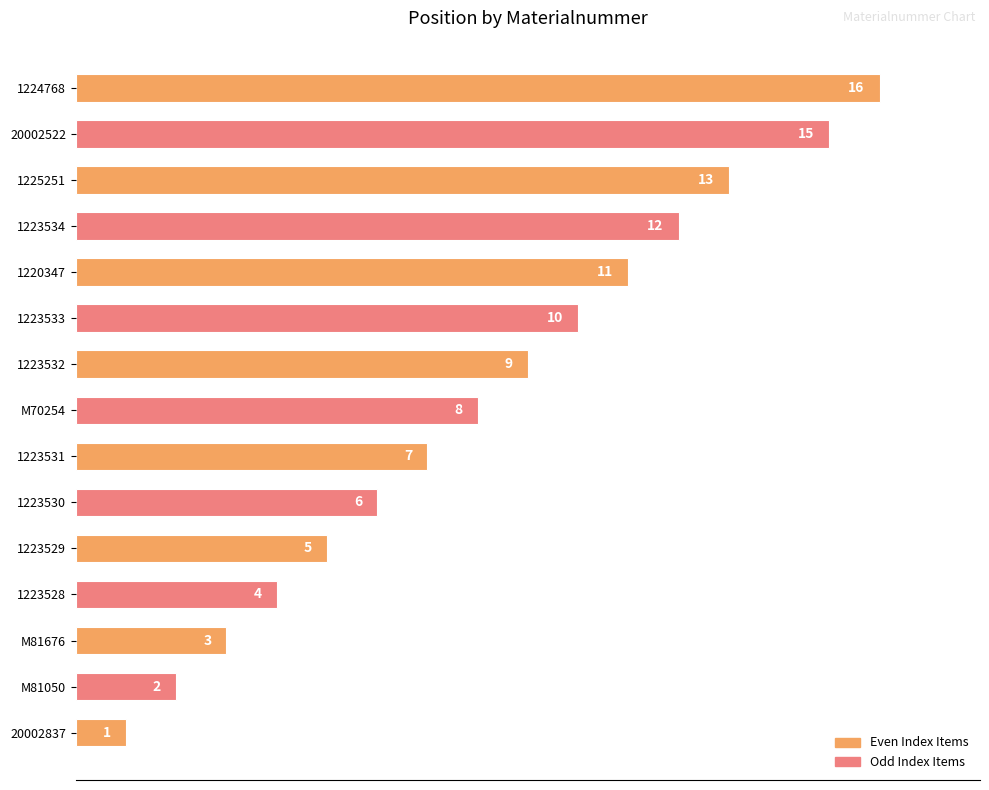

Rank the categories by value from lowest to highest.

20002837, M81050, M81676, 1223528, 1223529, 1223530, 1223531, M70254, 1223532, 1223533, 1220347, 1223534, 1225251, 20002522, 1224768